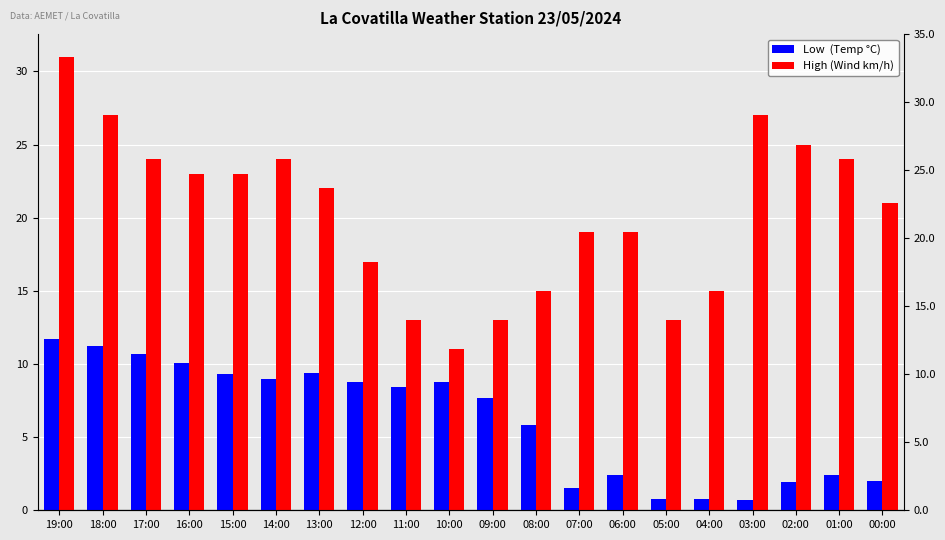

What is the maximum value for Low  (Temp °C)?

11.7